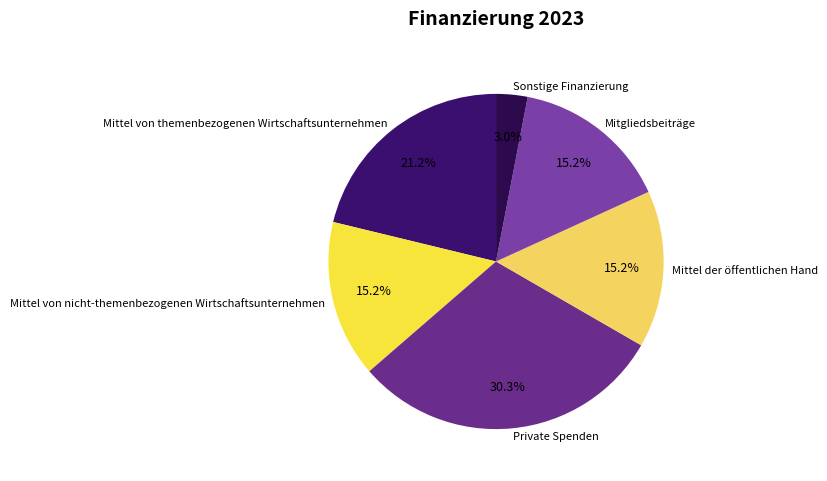

To the nearest percent, what percentage of the pie is Mittel von themenbezogenen Wirtschaftsunternehmen?

21%